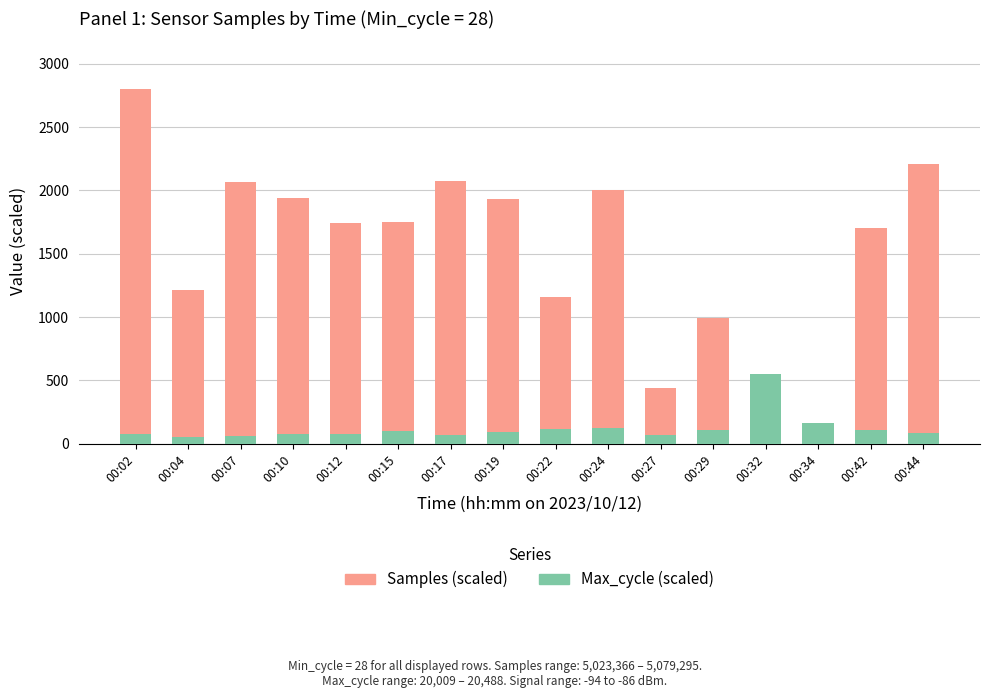

Between 00:24 and 00:02, which is larger?

00:02